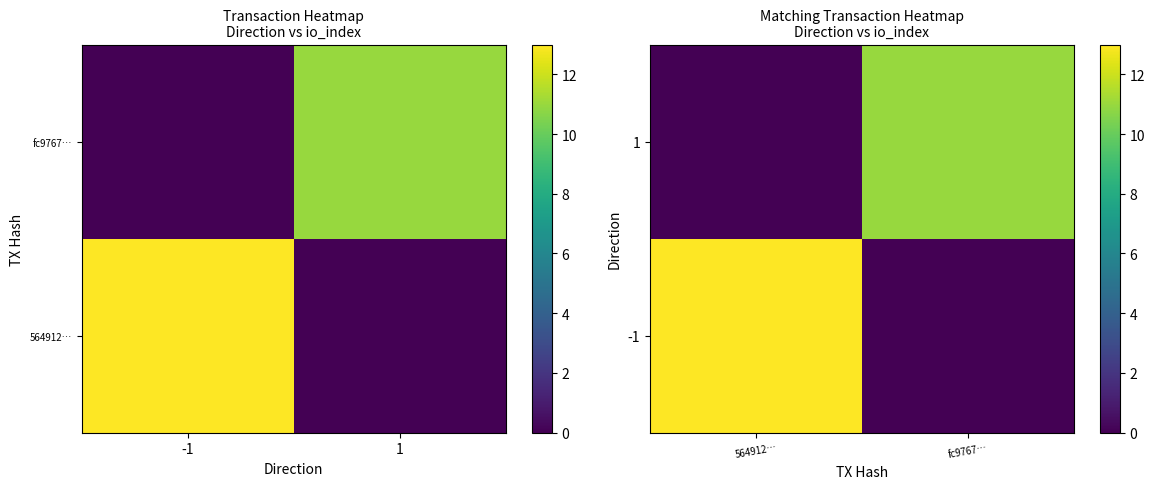

List the series in order of their peak value, lowest first.

1, -1